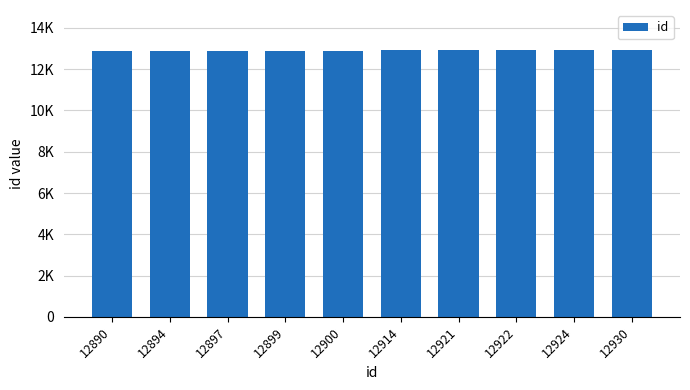

What is the ratio of the value at 12900 to the value at 12924?

1.0